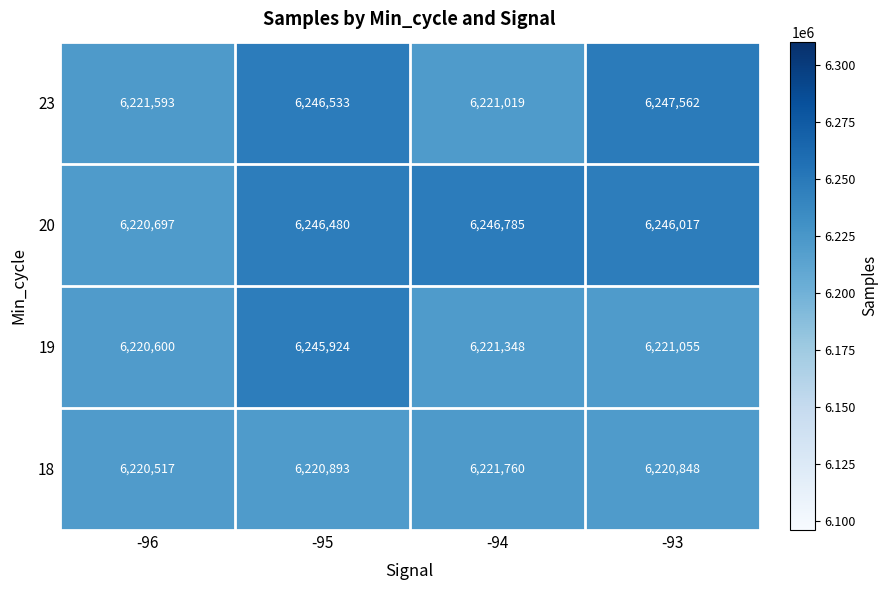

True or false: 18 has a value of 6221760 at -94.

True